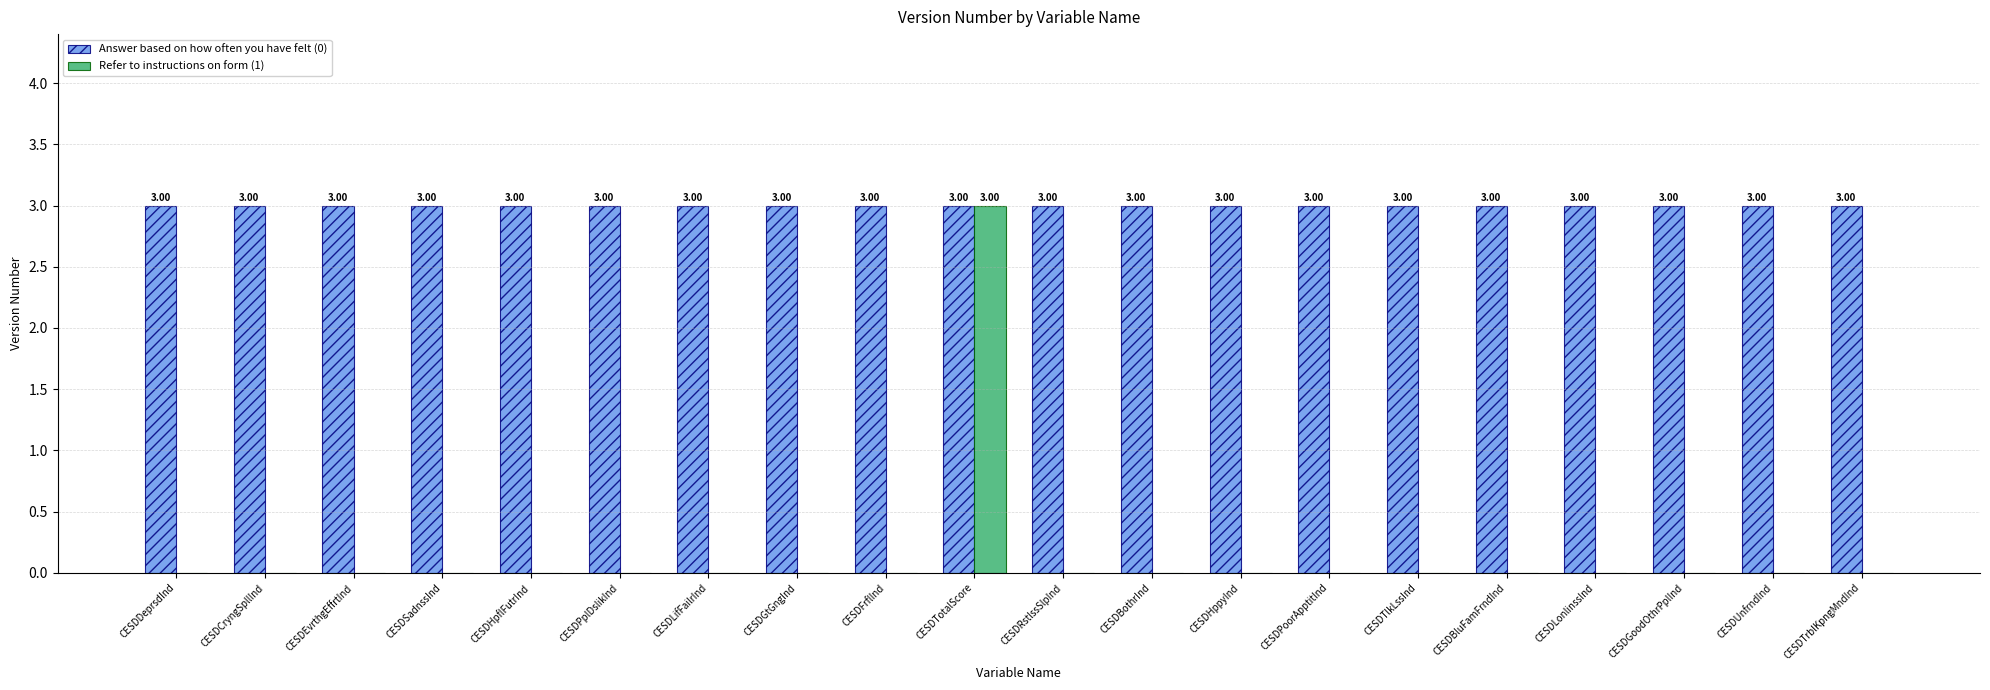

Is it true that Refer to instructions on form (1) equals 0 at CESDCryngSpllInd?

True